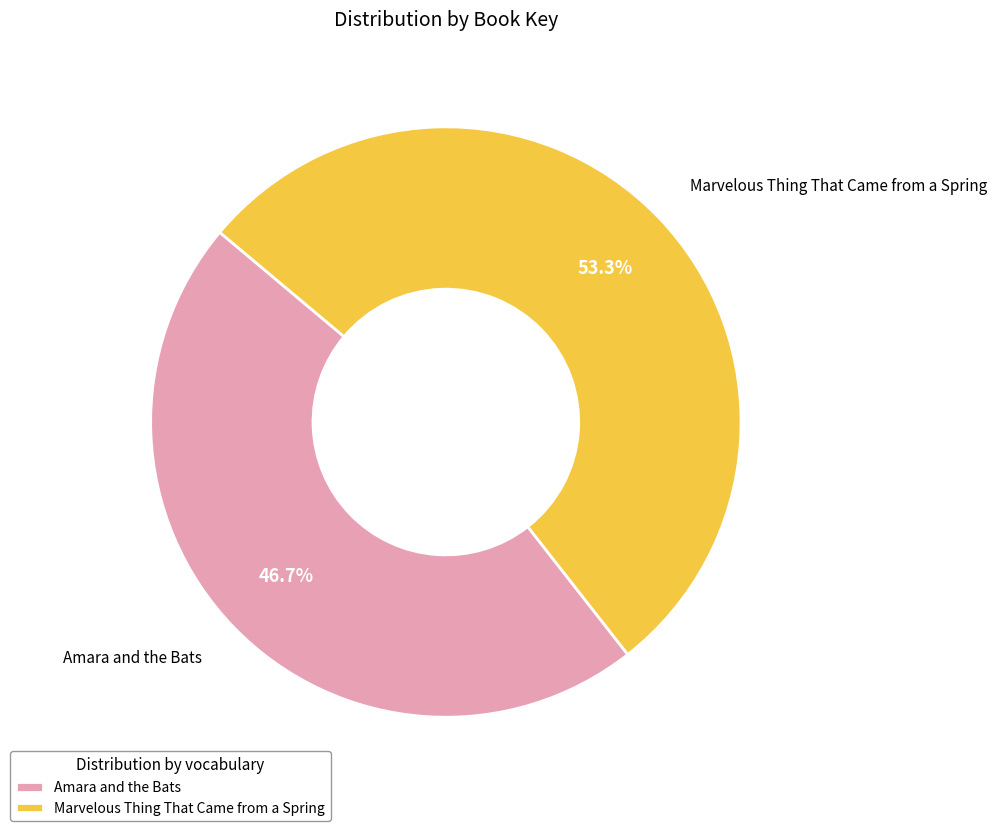

Which slice is the largest?

Marvelous Thing That Came from a Spring